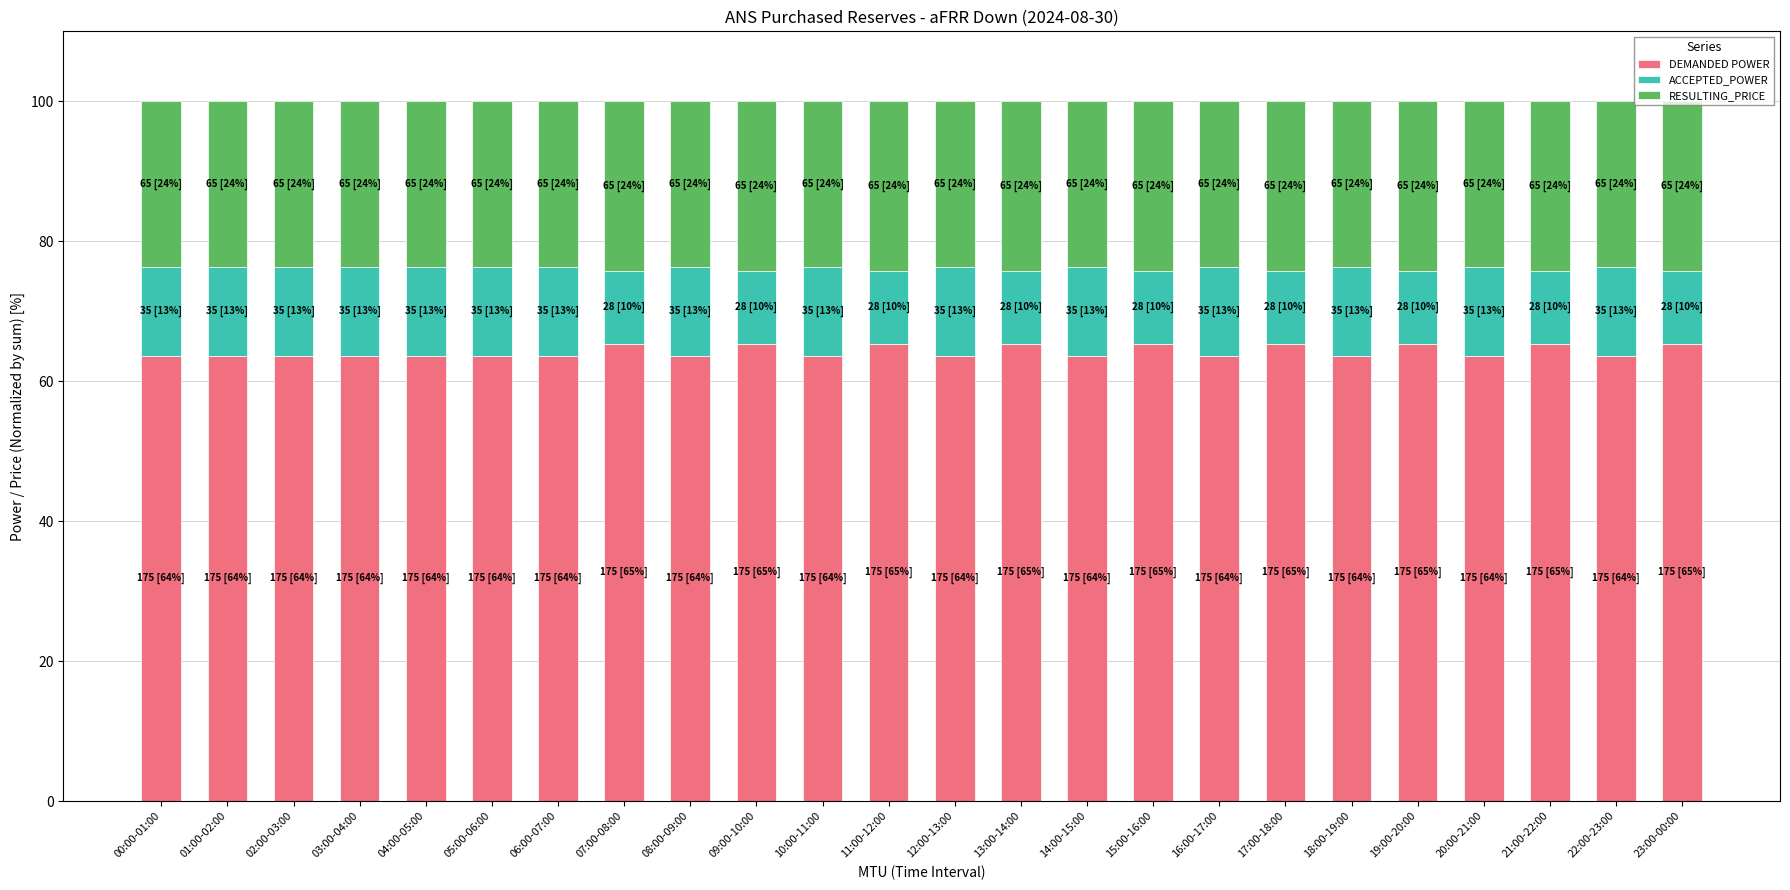

What is the total value across all series at 23:00-00:00?

100.0